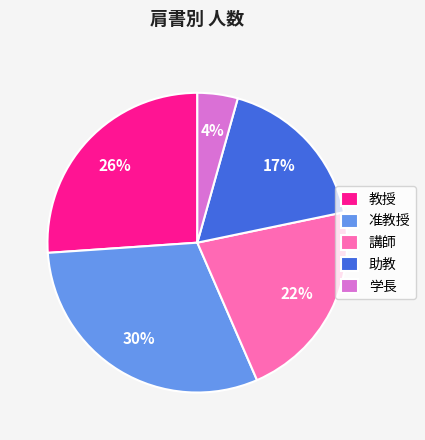

To the nearest percent, what is the average slice percentage?

20%